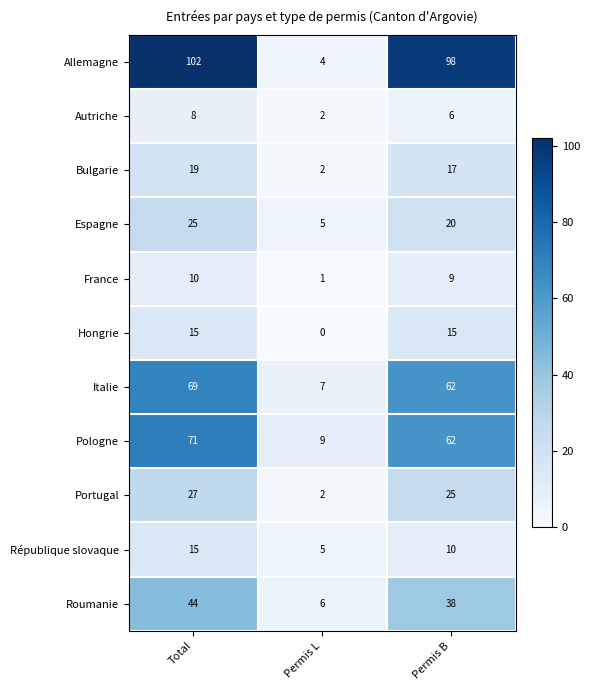

At how many categories does at least one series exceed 47?

2